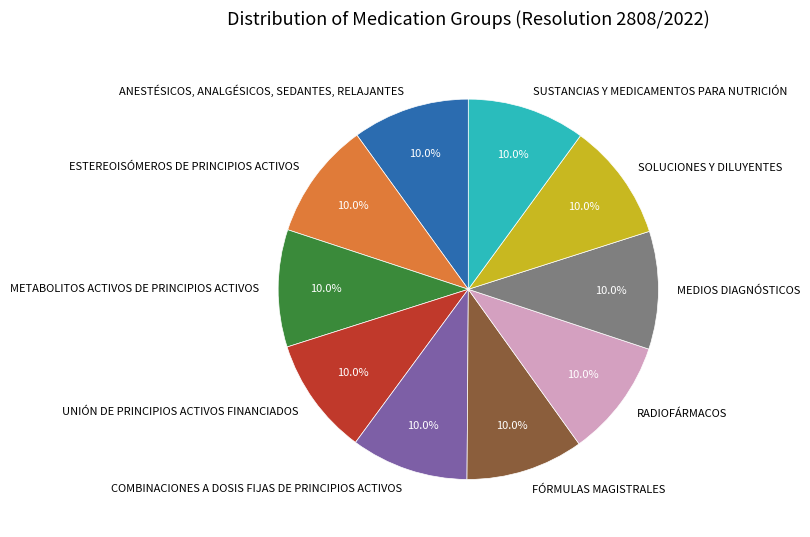

True or false: COMBINACIONES A DOSIS FIJAS DE PRINCIPIOS ACTIVOS accounts for 1% of the total.

False